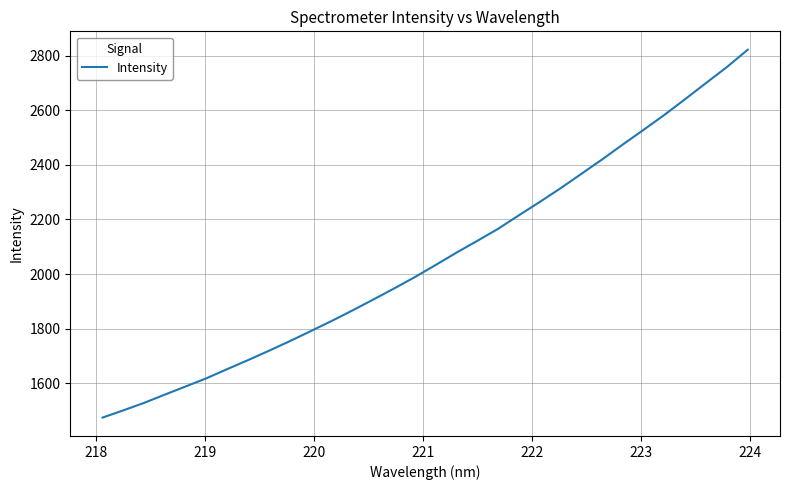

What is the difference between the maximum and minimum values?

1346.8